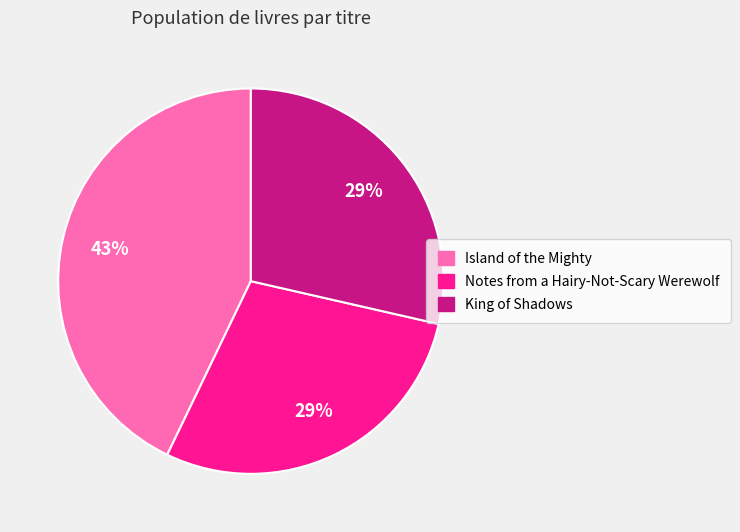

True or false: King of Shadows accounts for 21% of the total.

False